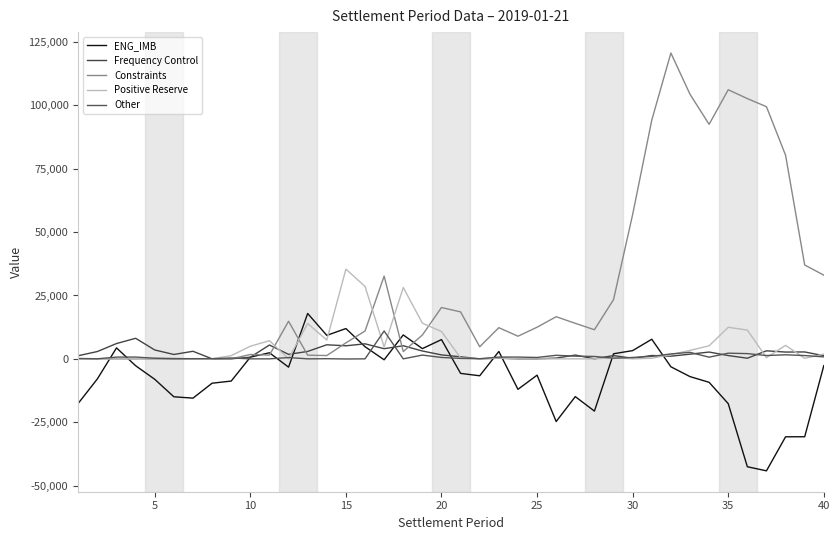

How many lines are shown in the chart?

5